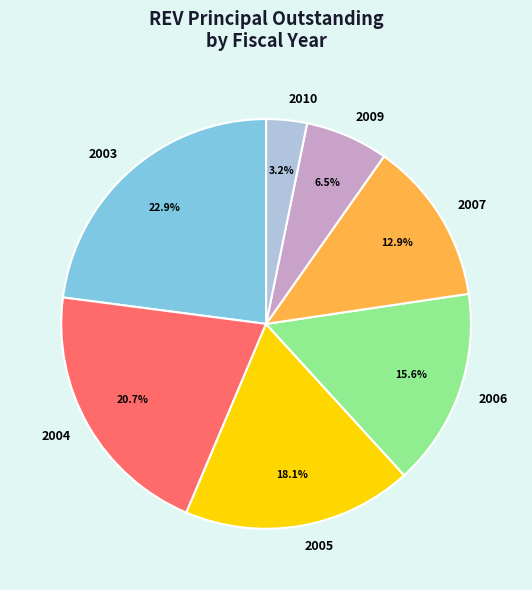

Which slice is the largest?

2003